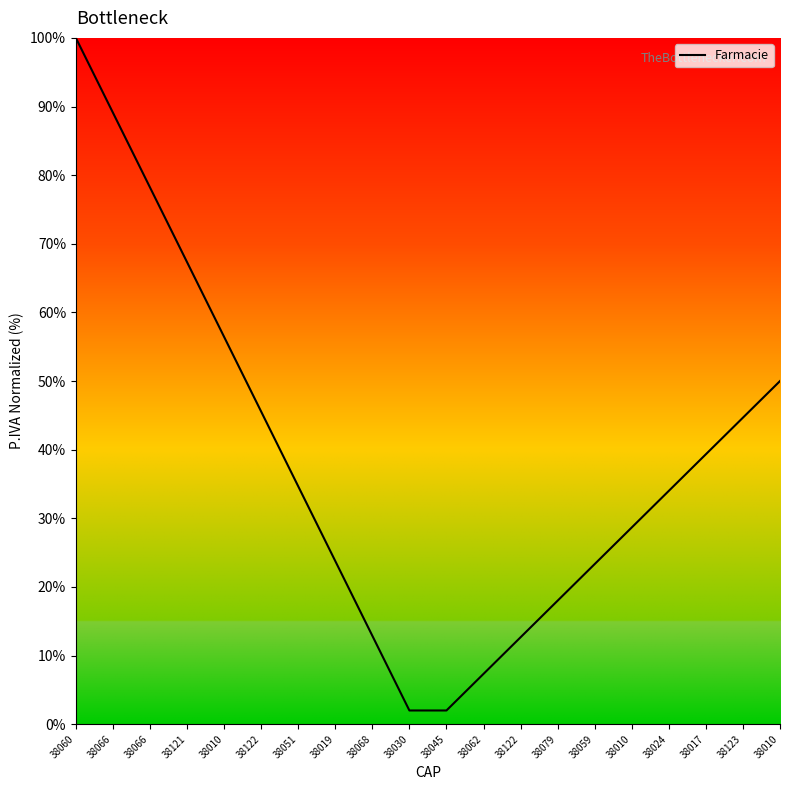

Is this an area chart (filled region under the line)?

Yes